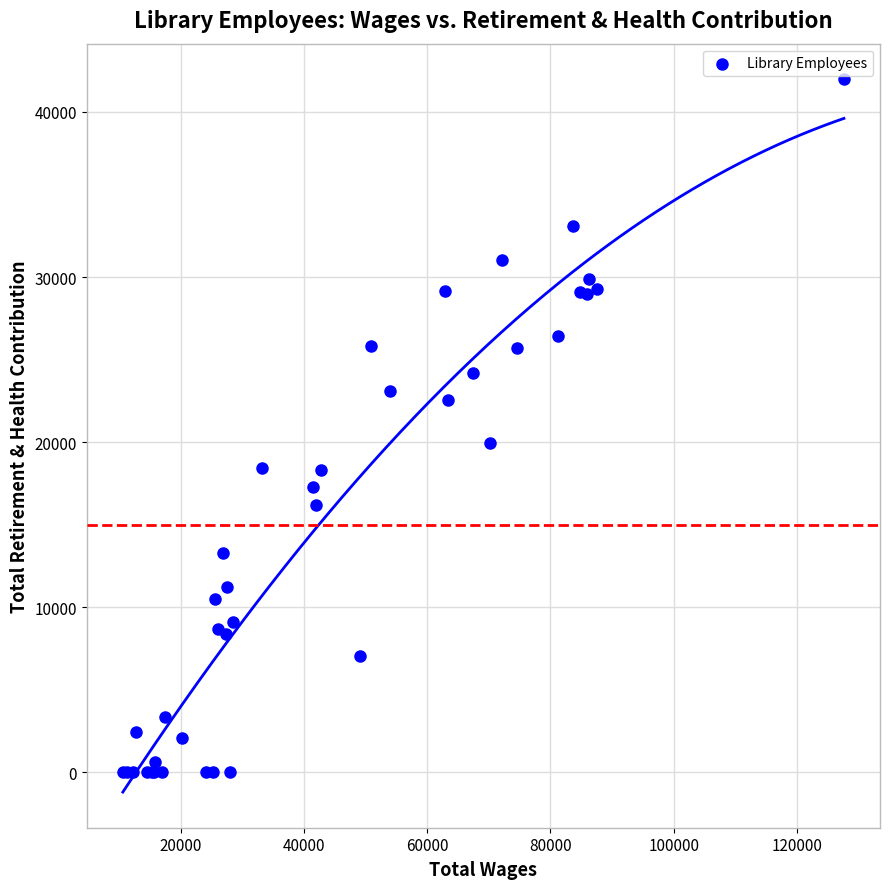

What Y value in the scatter plot is closest to 20990?

19962